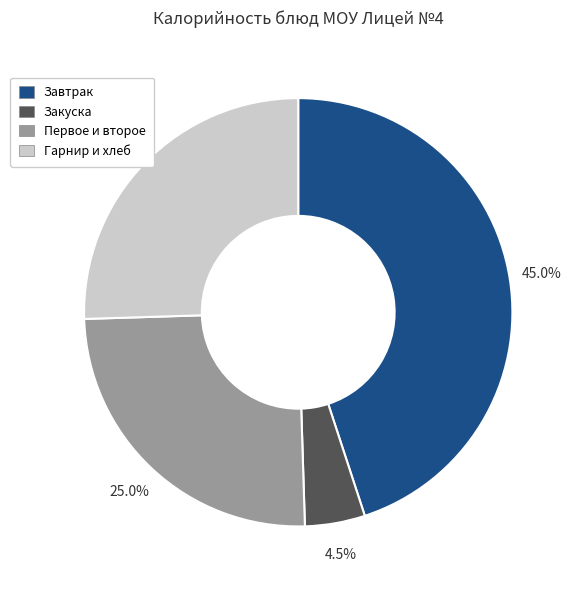

Is there any slice that represents more than half of the pie?

No